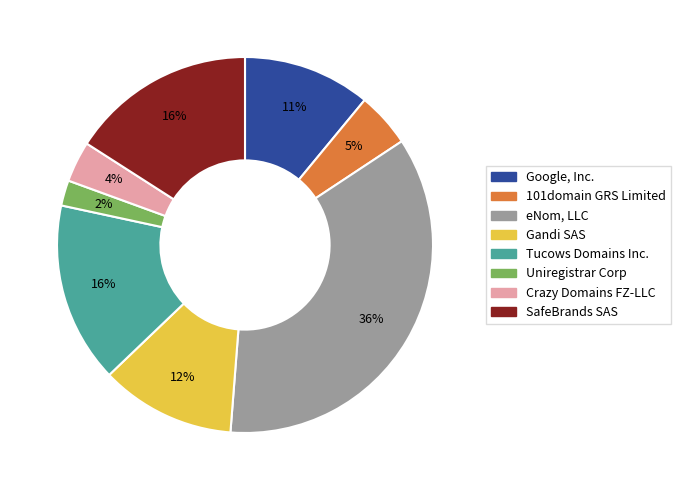

How many slices are in this pie chart?

8